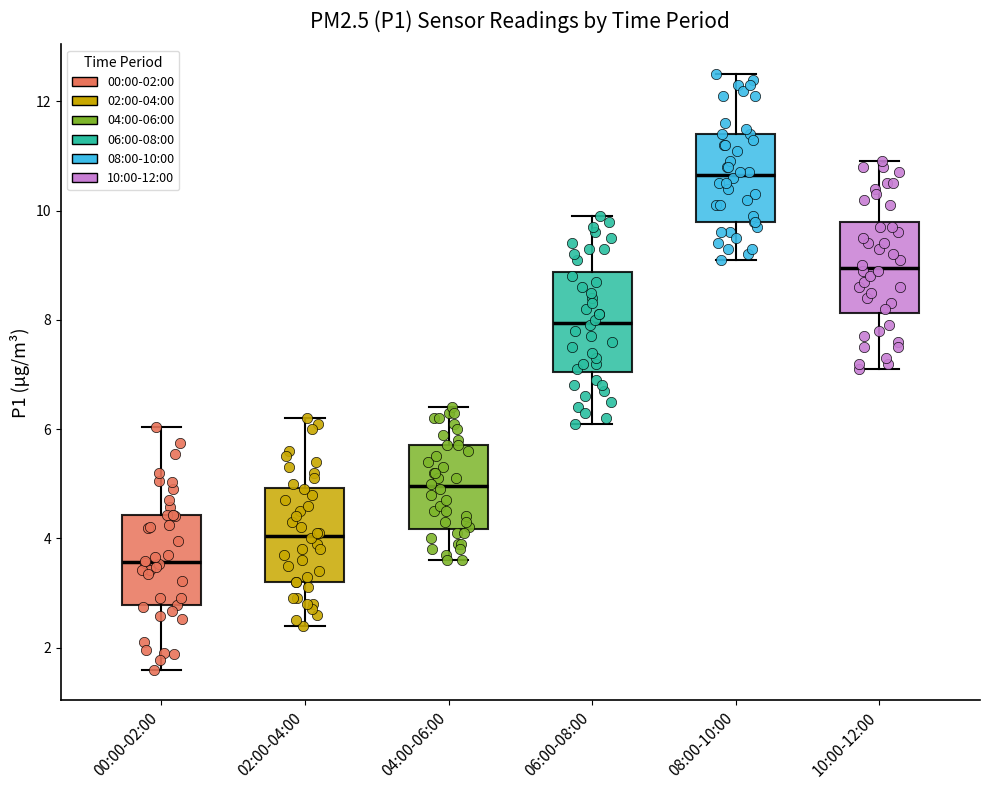

Where is the lower edge of the box for 04:00-06:00 on the y-axis? The values are not printed on the chart, so give them approximately, as read against the axis.

4.2